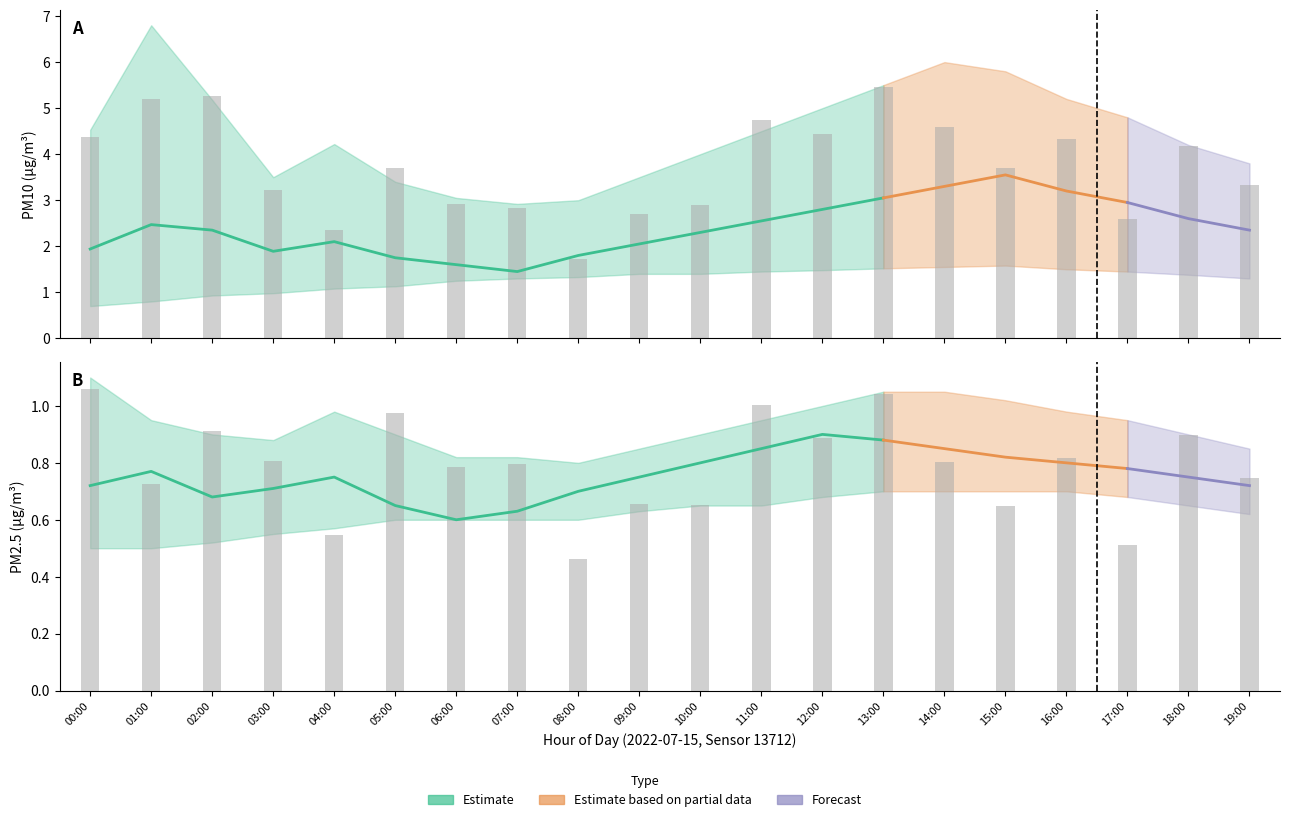

Read the P1_upper value at 06:00.

3.0